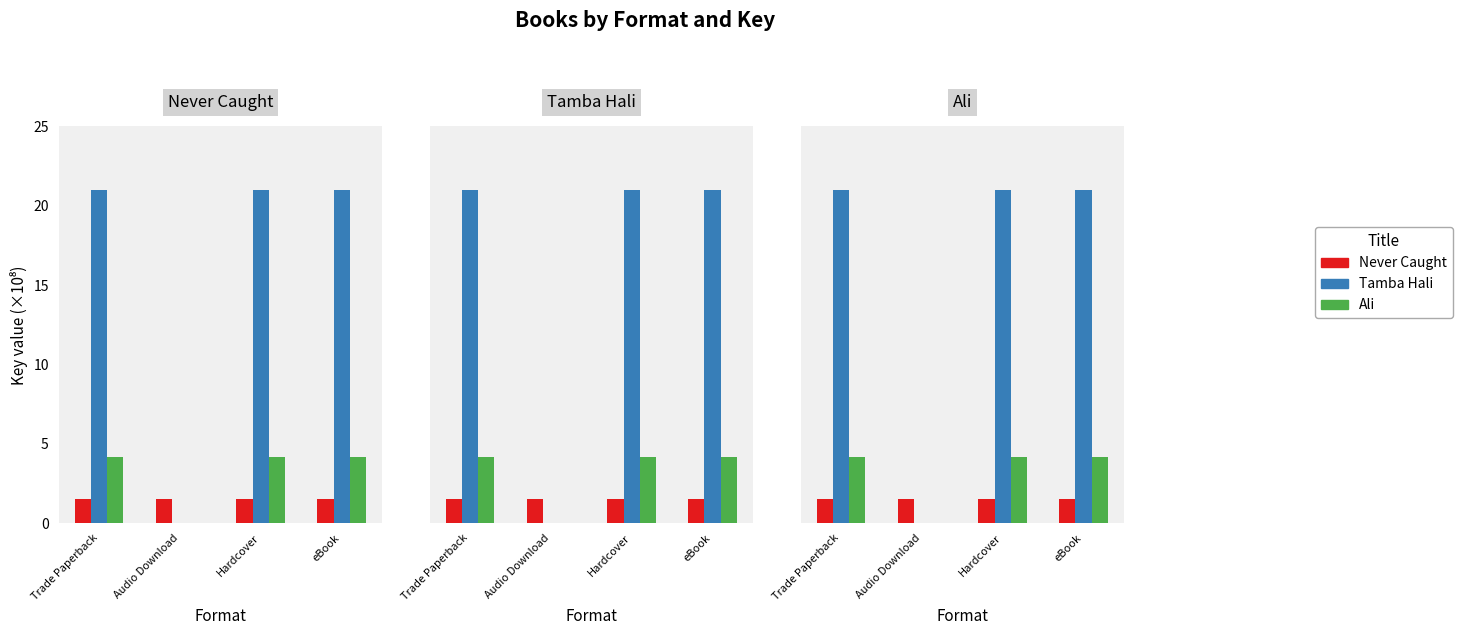

What is the value of the Never Caught bar at the 3rd from the left?

1.5